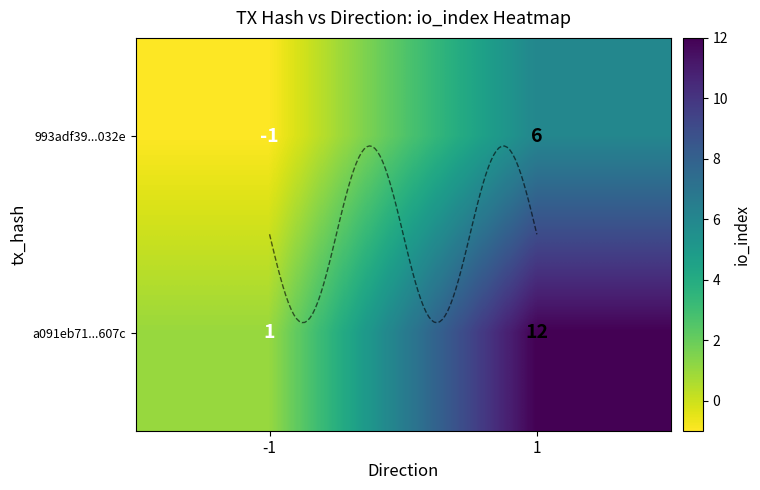

What is the difference between the maximum and minimum values in the a091eb71...607c series?

11